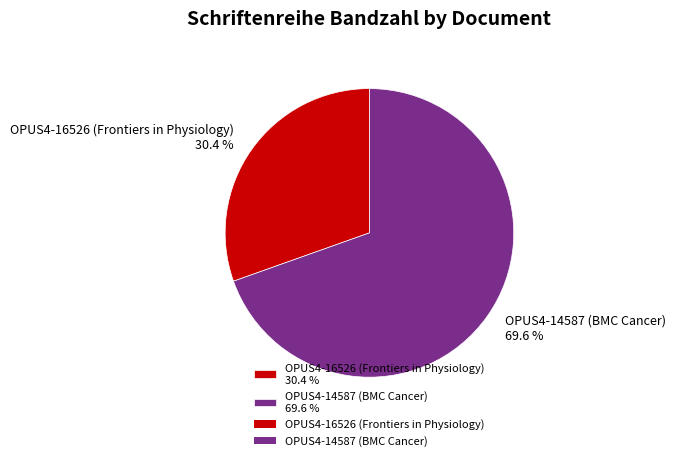

What percentage is the OPUS4-16526 (Frontiers in Physiology) slice, to the nearest percent?

30%